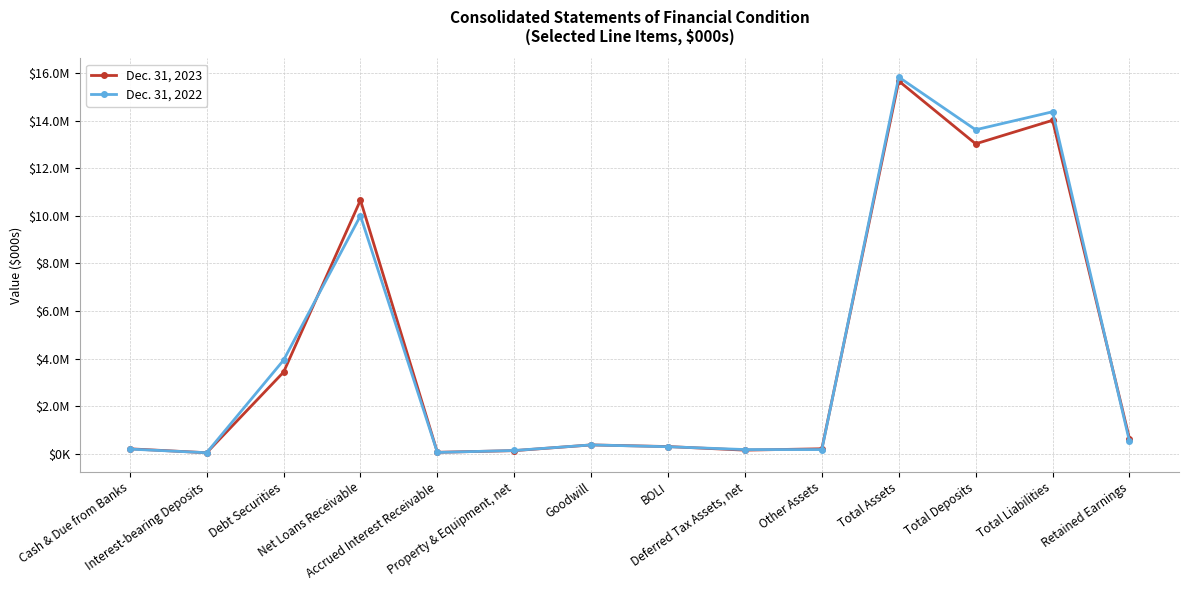

What are all the series names shown in the legend?

Dec. 31, 2023, Dec. 31, 2022